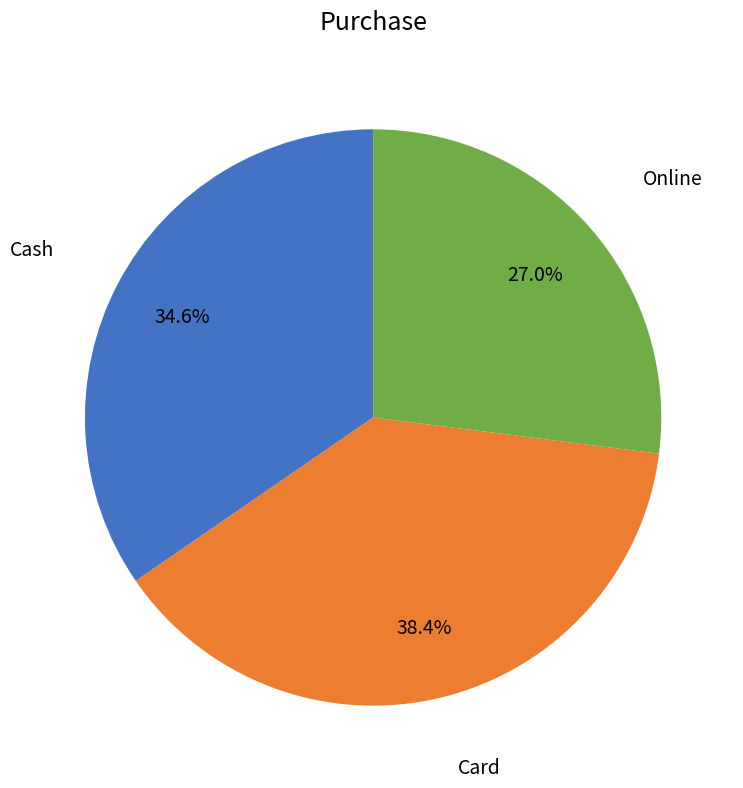

Is there a majority slice in this chart?

No